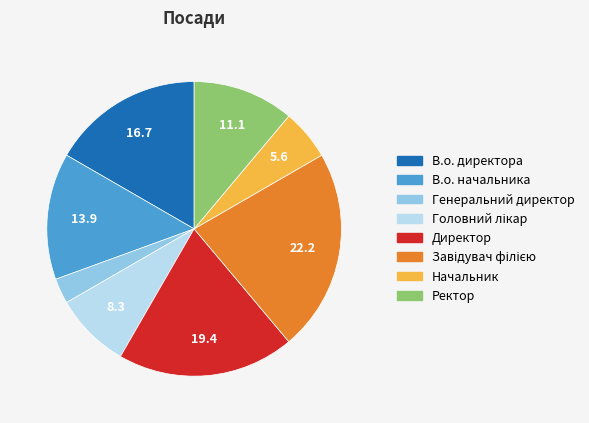

How many segments does this pie chart have?

8